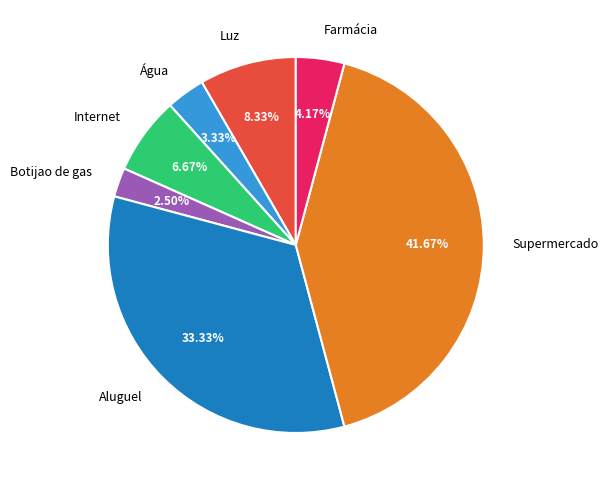

Count the number of slices in the pie.

7